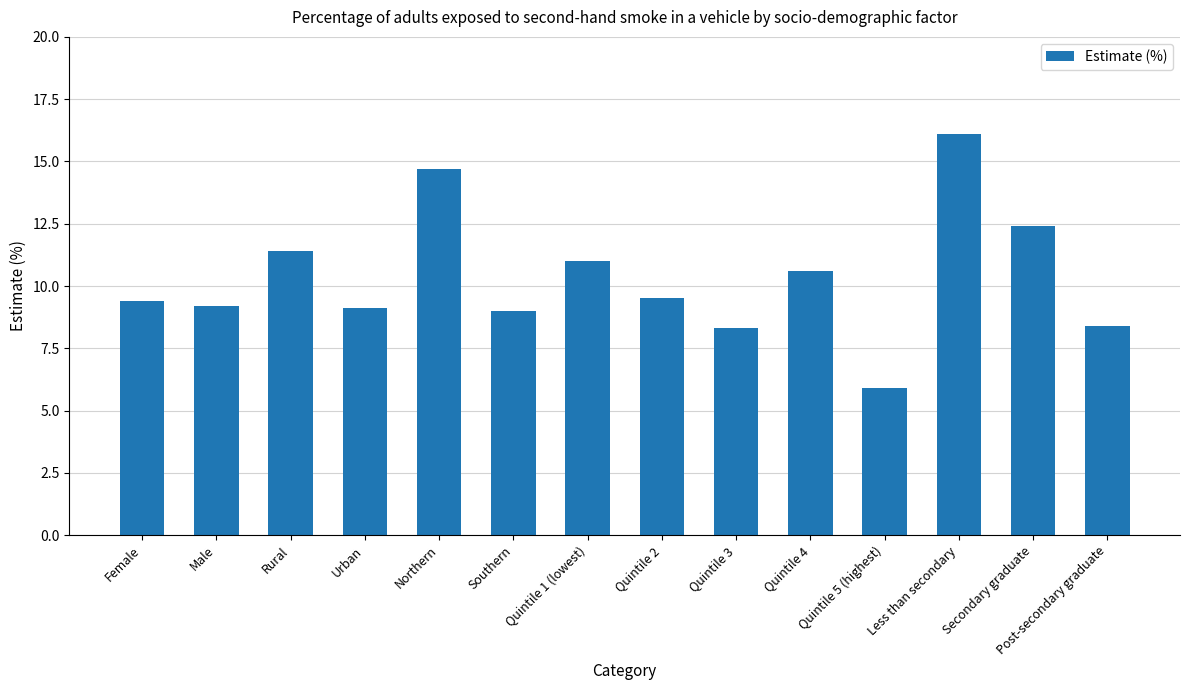

Reading right to left, list all the values displayed in this chart.

Post-secondary graduate=8.4	Secondary graduate=12.4	Less than secondary=16.1	Quintile 5 (highest)=5.9	Quintile 4=10.6	Quintile 3=8.3	Quintile 2=9.5	Quintile 1 (lowest)=11.0	Southern=9.0	Northern=14.7	Urban=9.1	Rural=11.4	Male=9.2	Female=9.4